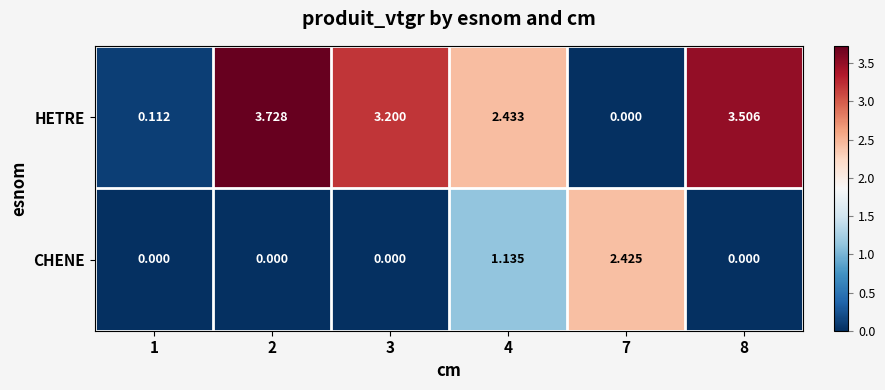

Which series has the widest spread of values?

HETRE